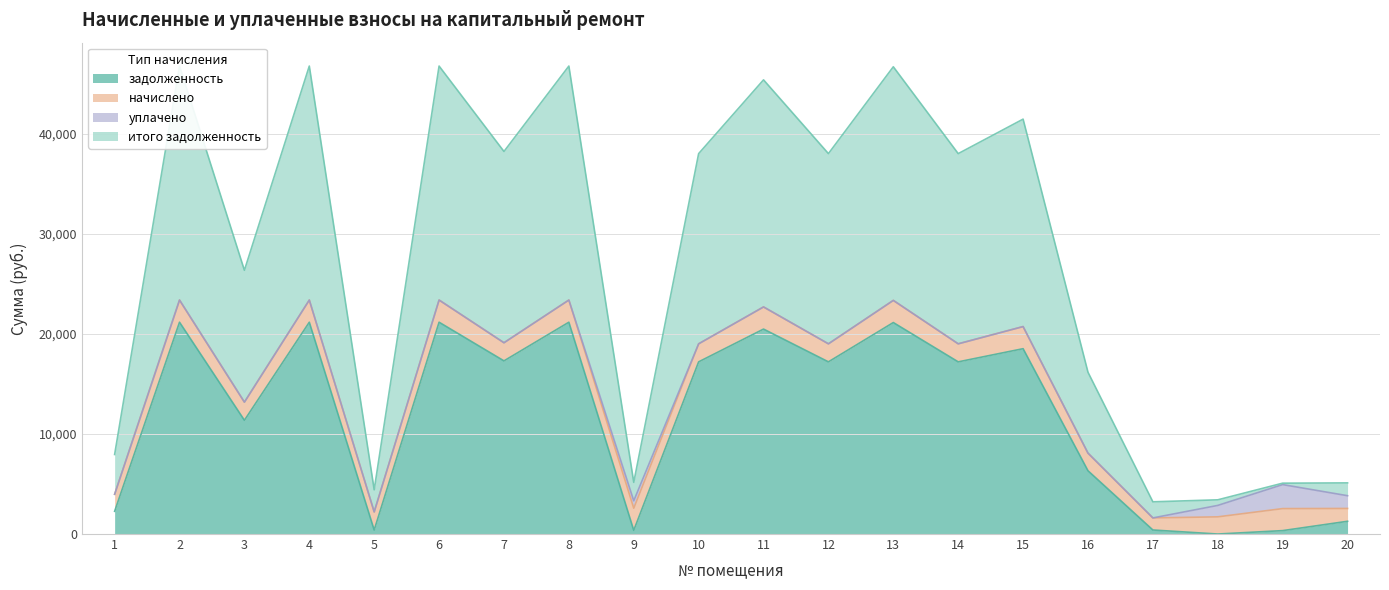

Between 15 and 9, which is larger?

15